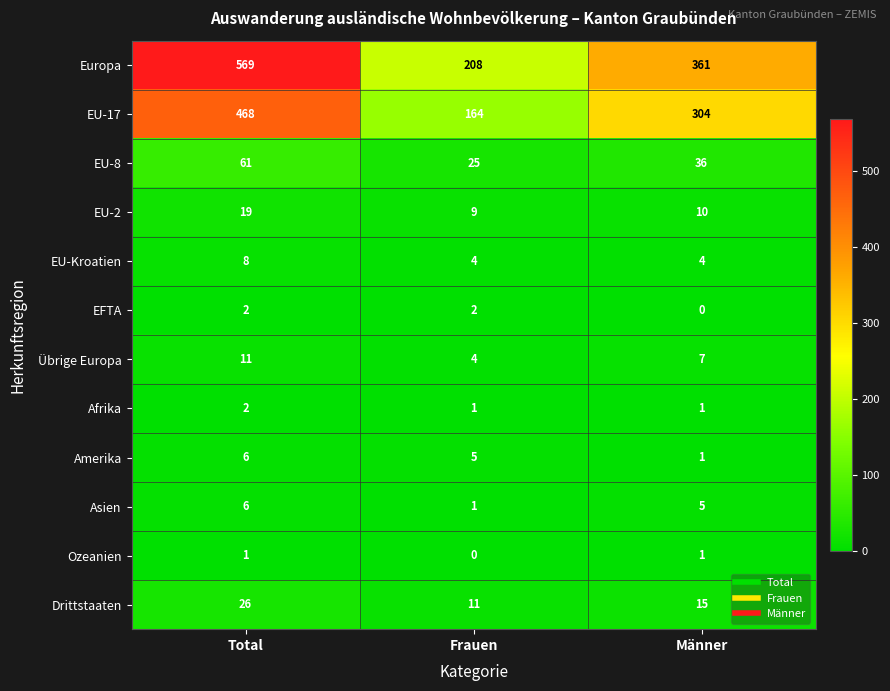

Which series changed the most between Frauen and Männer?

Europa